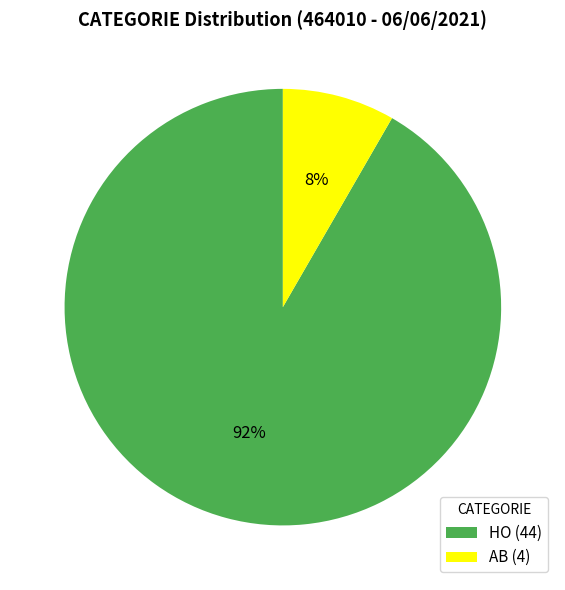

Between AB (4) and HO (44), which is larger?

HO (44)